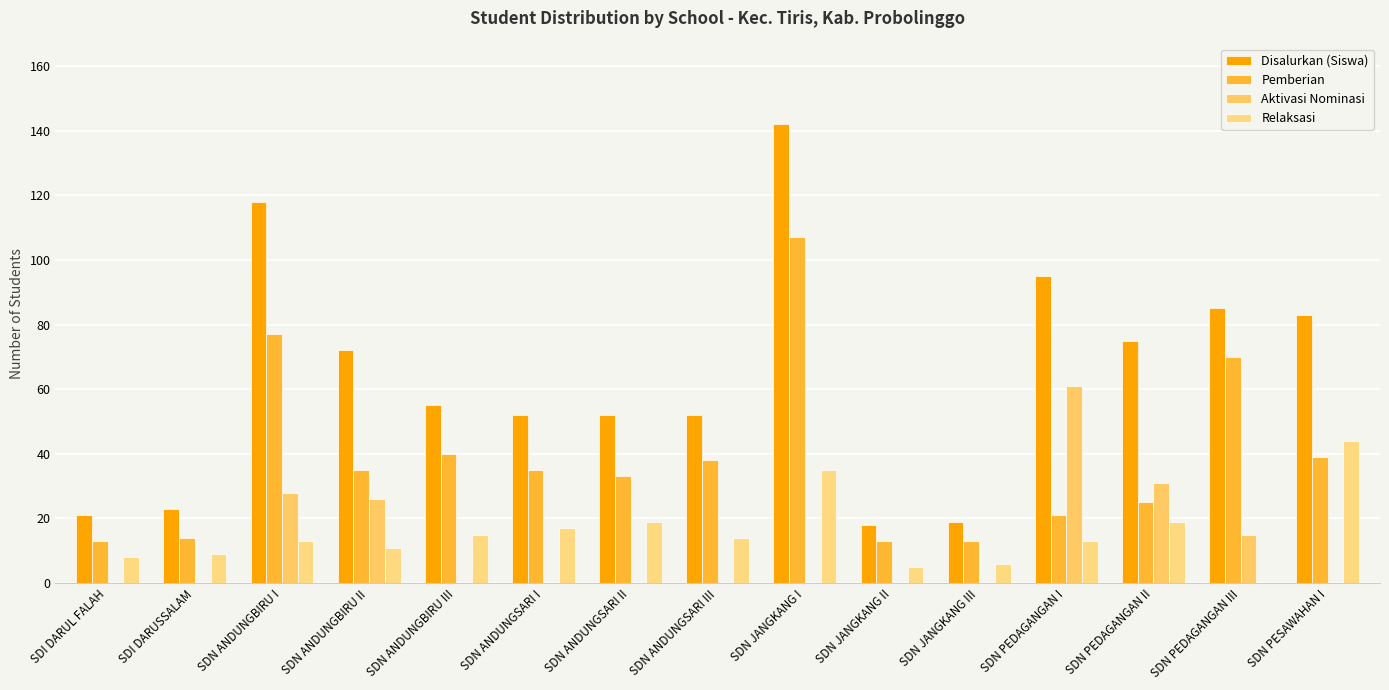

Reading left to right, extract all data points from this chart.

Disalurkan (Siswa): 21	23	118	72	55	52	52	52	142	18	19	95	75	85	83
Pemberian: 13	14	77	35	40	35	33	38	107	13	13	21	25	70	39
Aktivasi Nominasi: 0	0	28	26	0	0	0	0	0	0	0	61	31	15	0
Relaksasi: 8	9	13	11	15	17	19	14	35	5	6	13	19	0	44